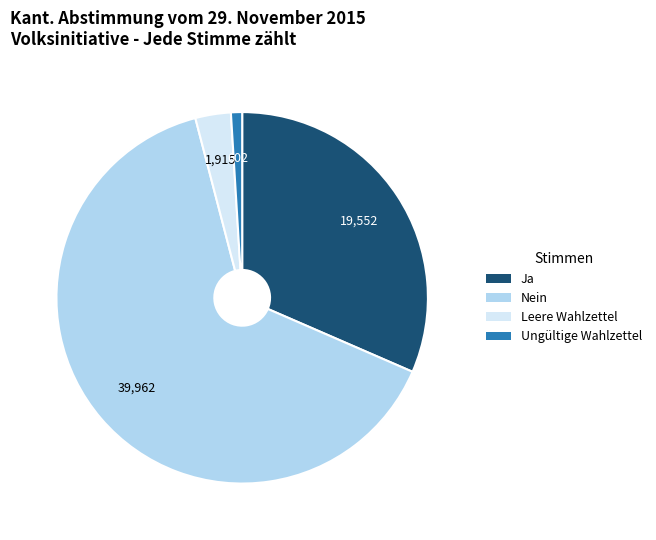

Is the sum of Ja and Leere Wahlzettel greater than half?

No